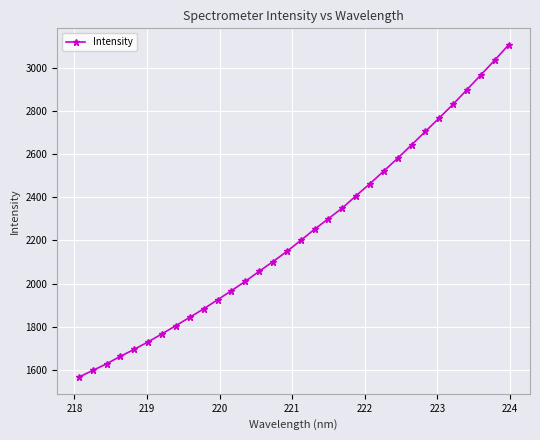

What is the smallest value displayed?

1565.6